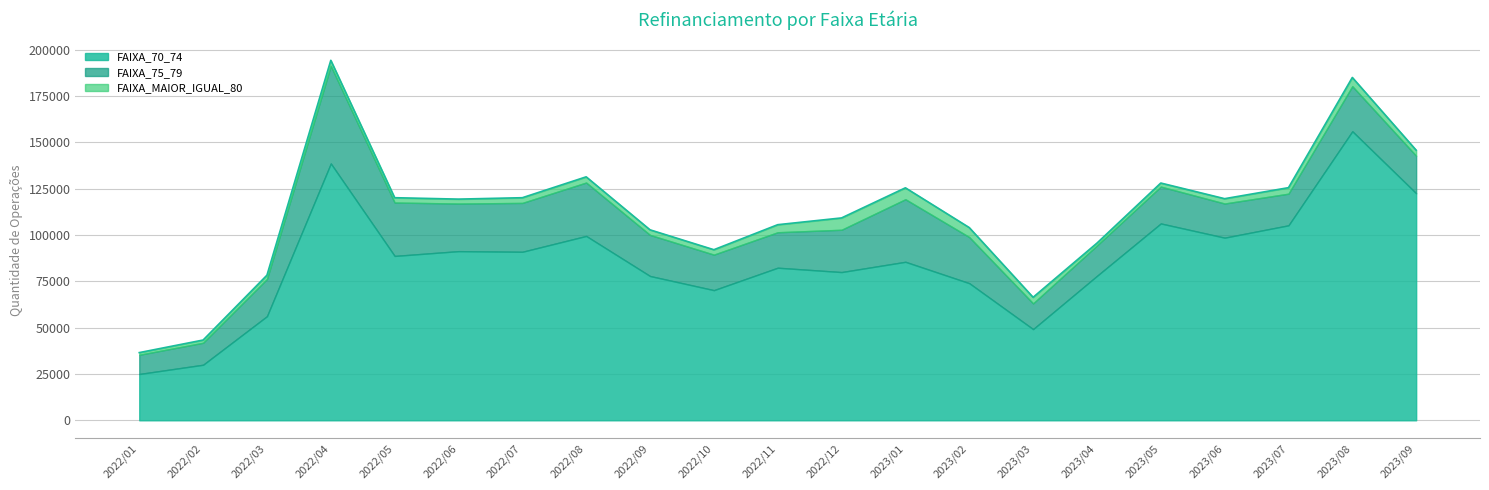

Rank the categories by FAIXA_75_79 value from lowest to highest.

2022/01, 2022/02, 2023/03, 2023/04, 2023/07, 2023/06, 2022/11, 2022/10, 2023/05, 2022/03, 2023/09, 2022/09, 2022/12, 2023/08, 2023/02, 2022/06, 2022/07, 2022/05, 2022/08, 2023/01, 2022/04